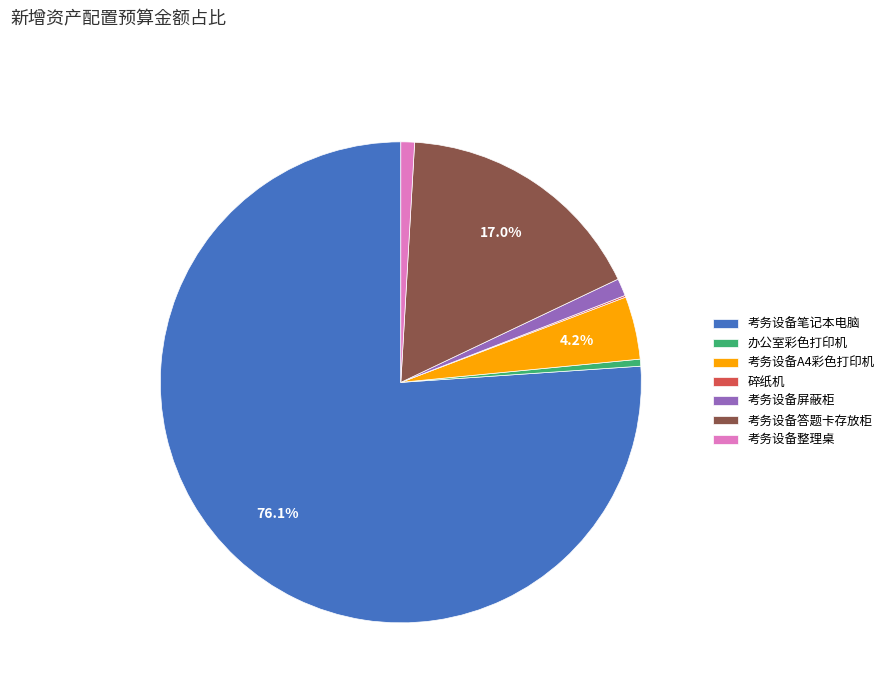

What is the ratio of the value at 考务设备屏蔽柜 to the value at 办公室彩色打印机?

2.5